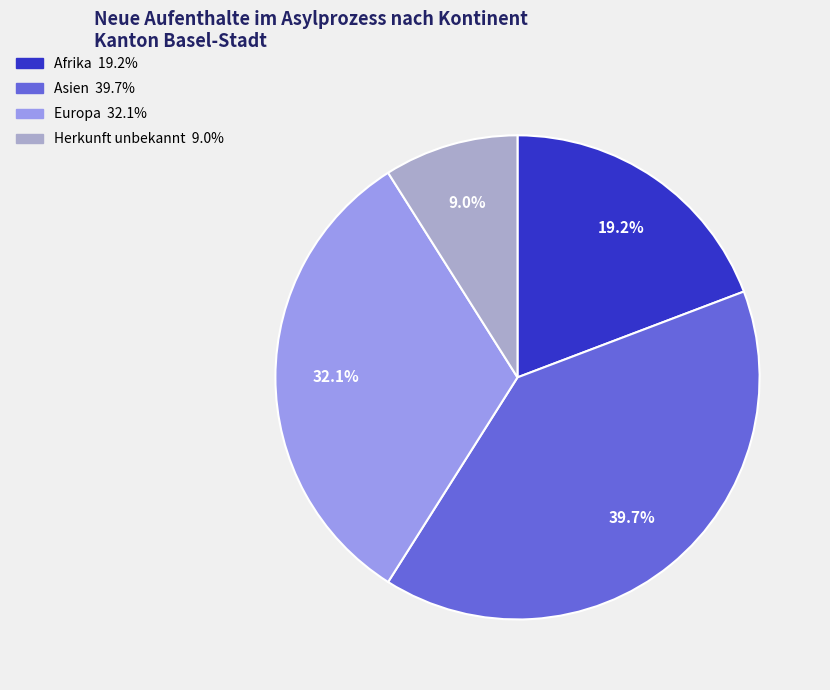

Does any single category account for the majority?

No